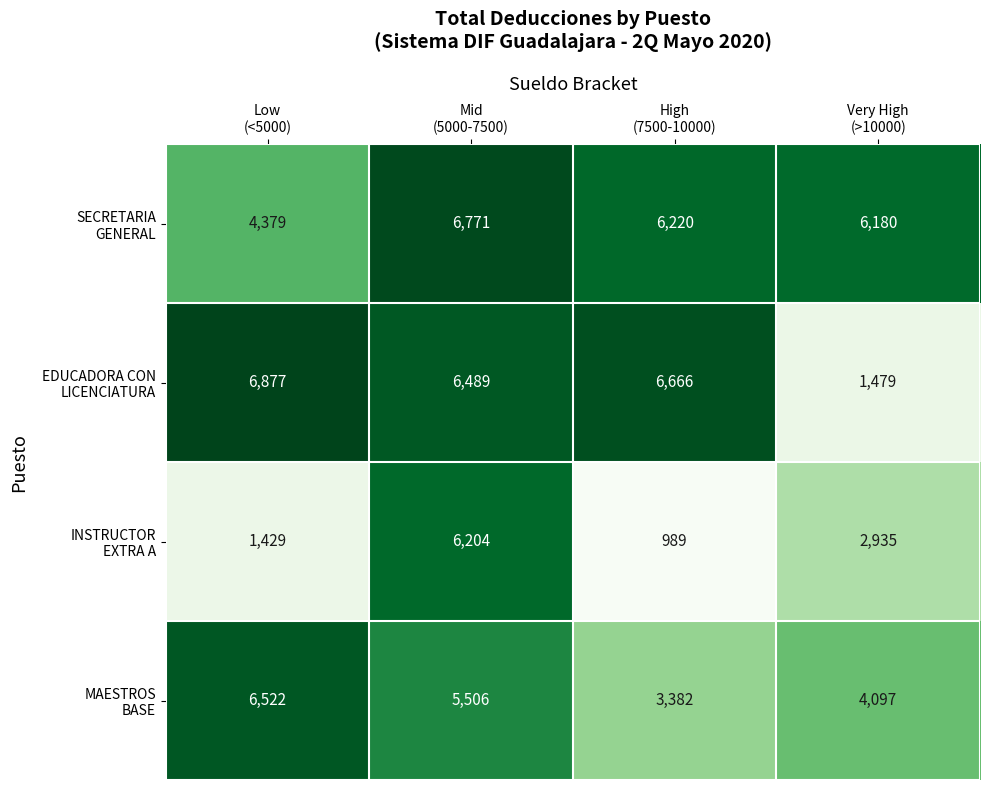

At how many categories does at least one series exceed 6529?

3